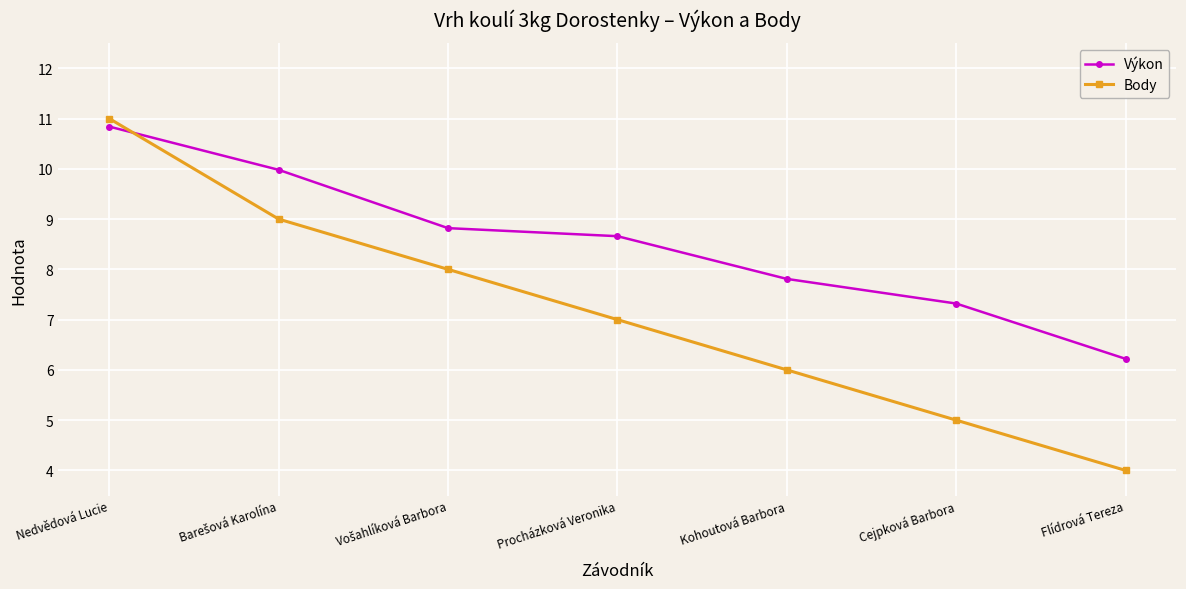

What are all the series names shown in the legend?

Výkon, Body